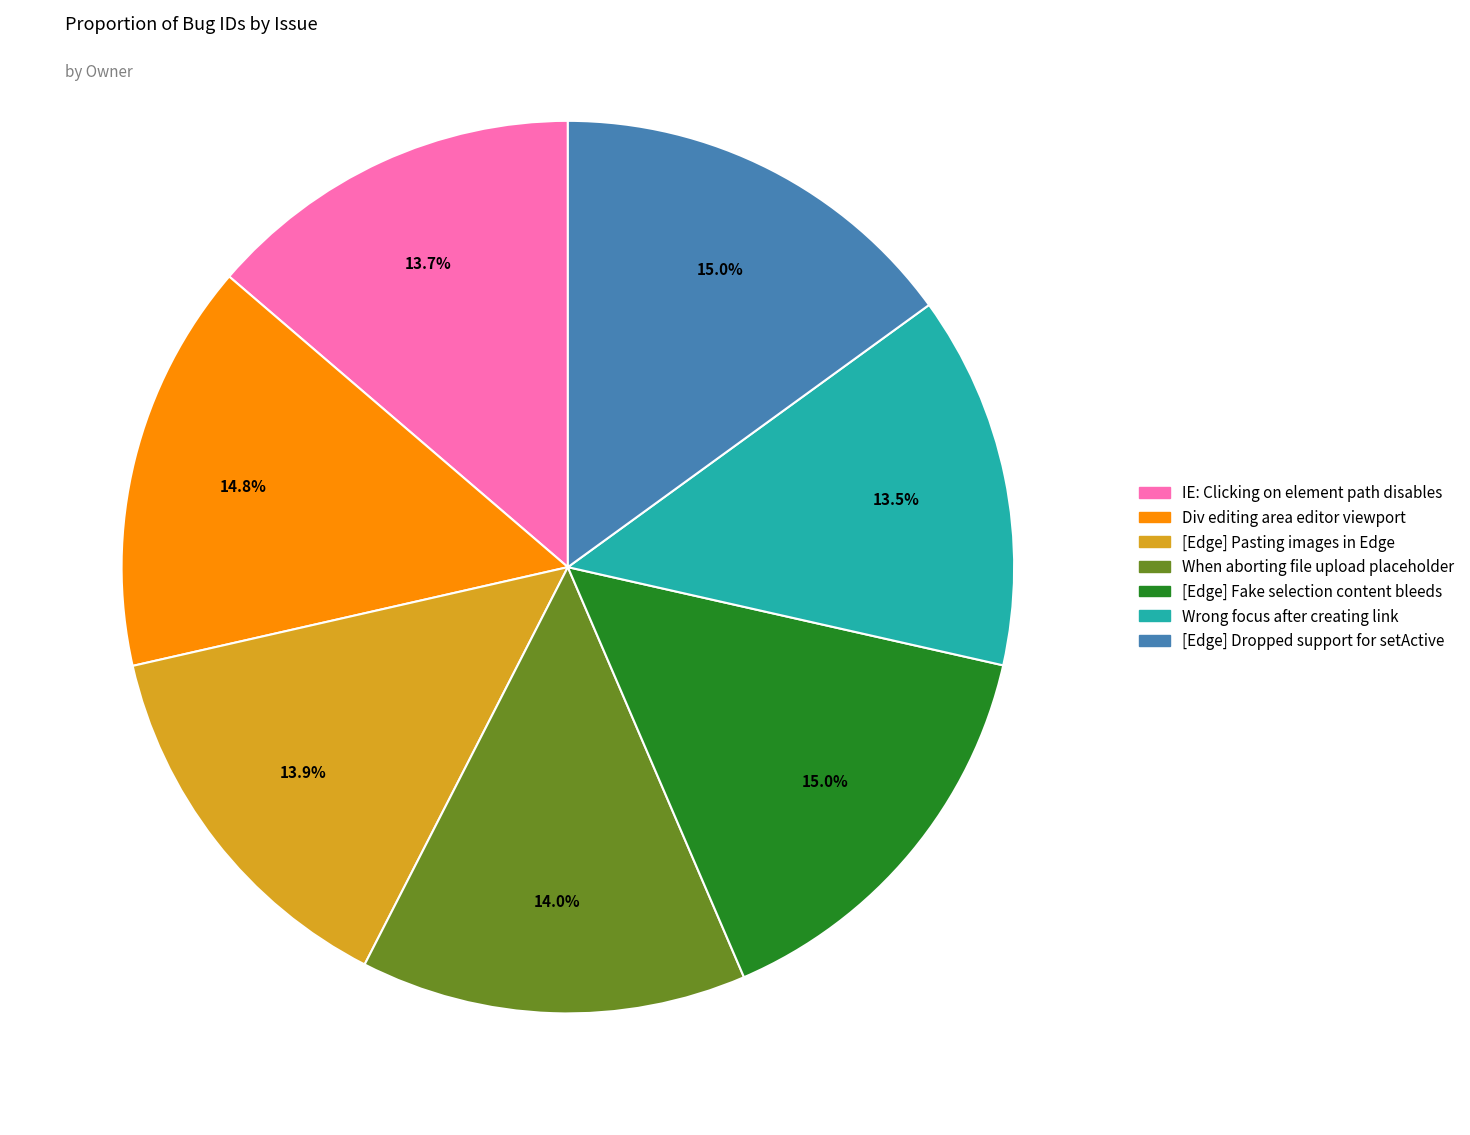

Does Div editing area editor viewport represent more than half of the total?

No